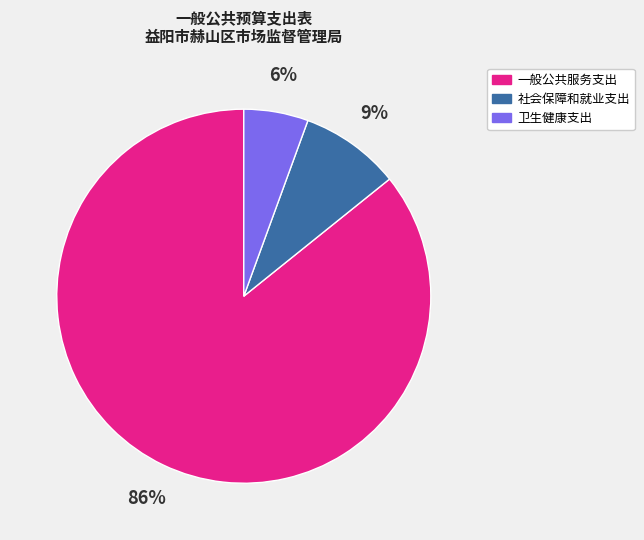

Is there a majority slice in this chart?

Yes